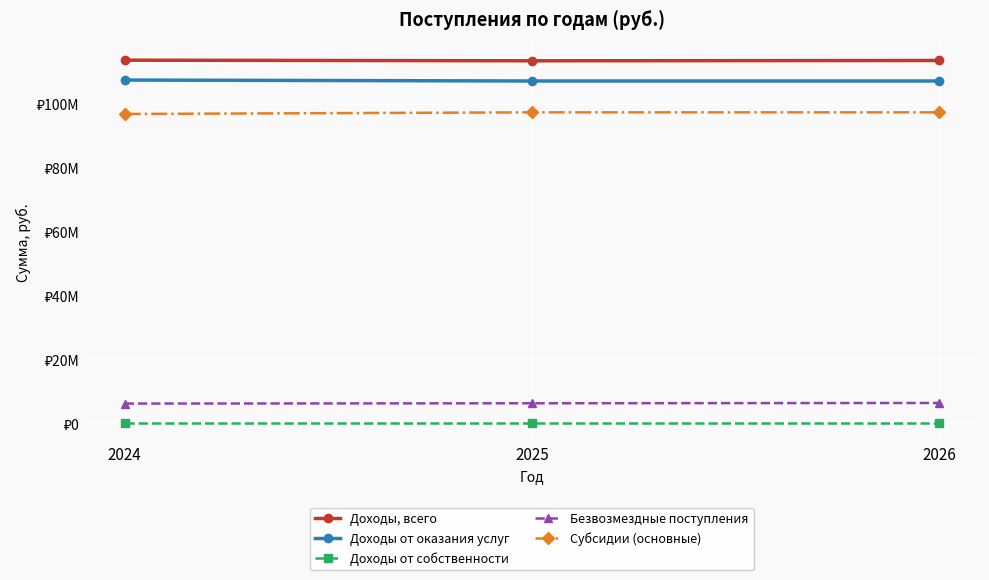

Is it true that Доходы от собственности equals 1190.9 at 2026?

False